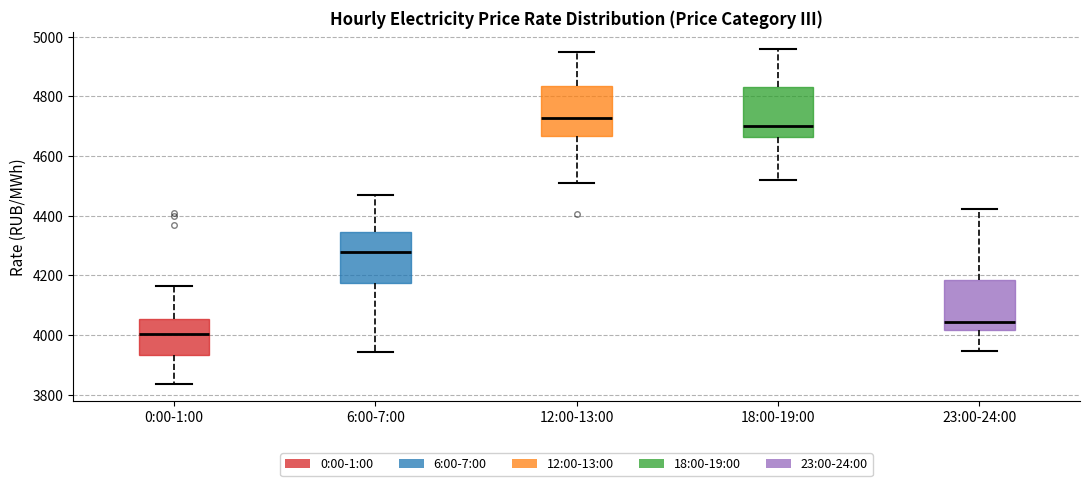

Where does the upper whisker of the box for 12:00-13:00 end on the y-axis? The values are not printed on the chart, so give them approximately, as read against the axis.

4940